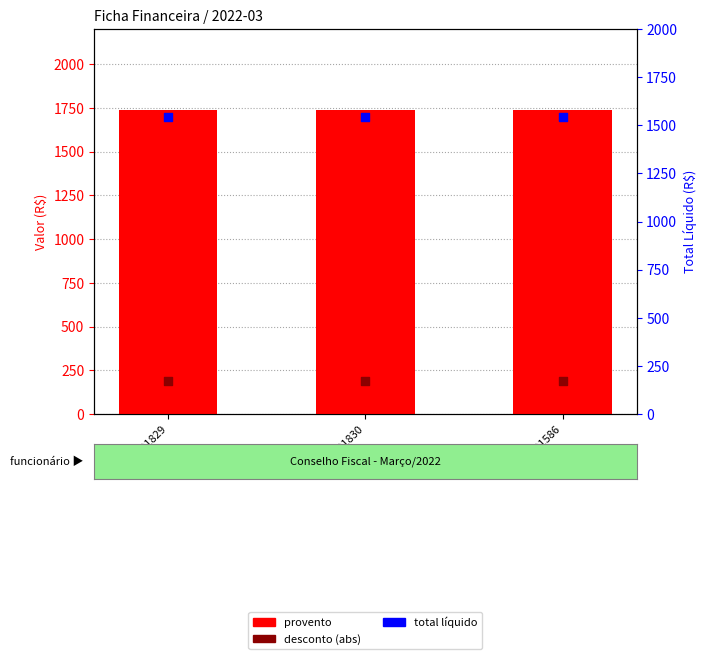

At how many categories does at least one series exceed 741?

3